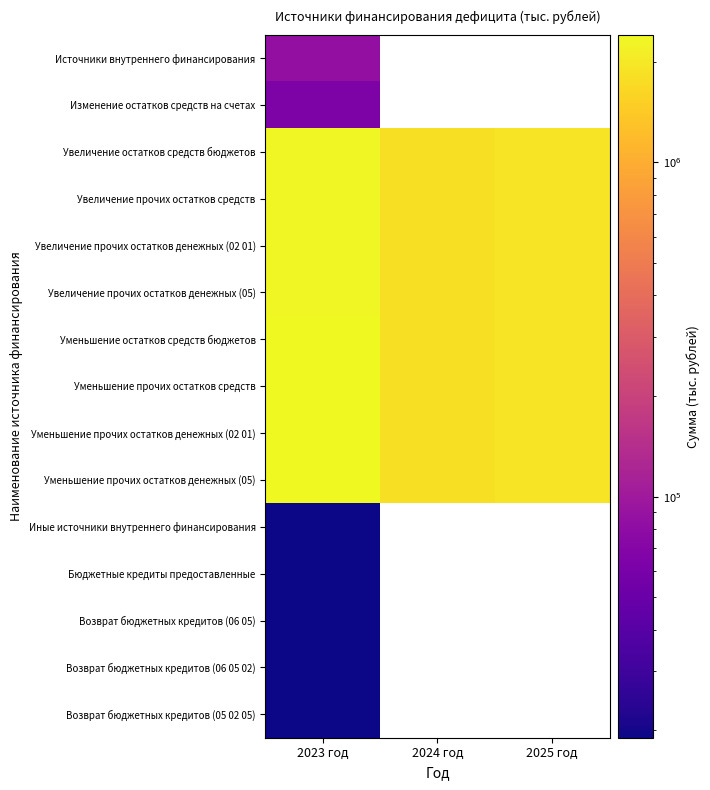

Is the value of Возврат бюджетных кредитов (06 05 02) at 2025 год greater than the value of Уменьшение остатков средств бюджетов at 2025 год?

No